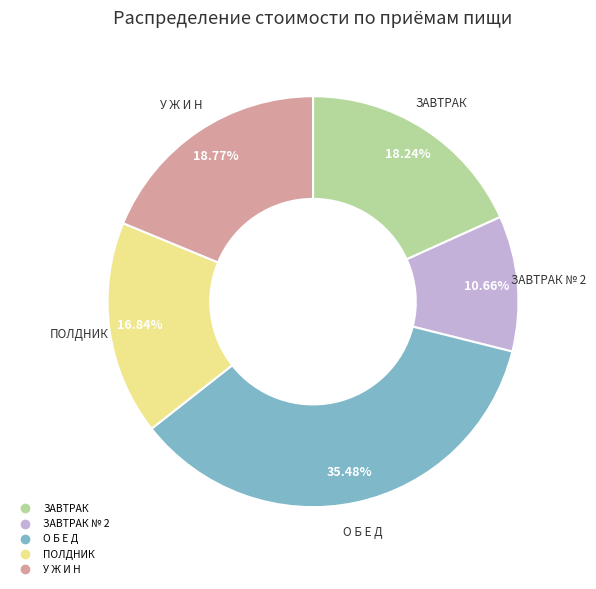

Is there a majority slice in this chart?

No